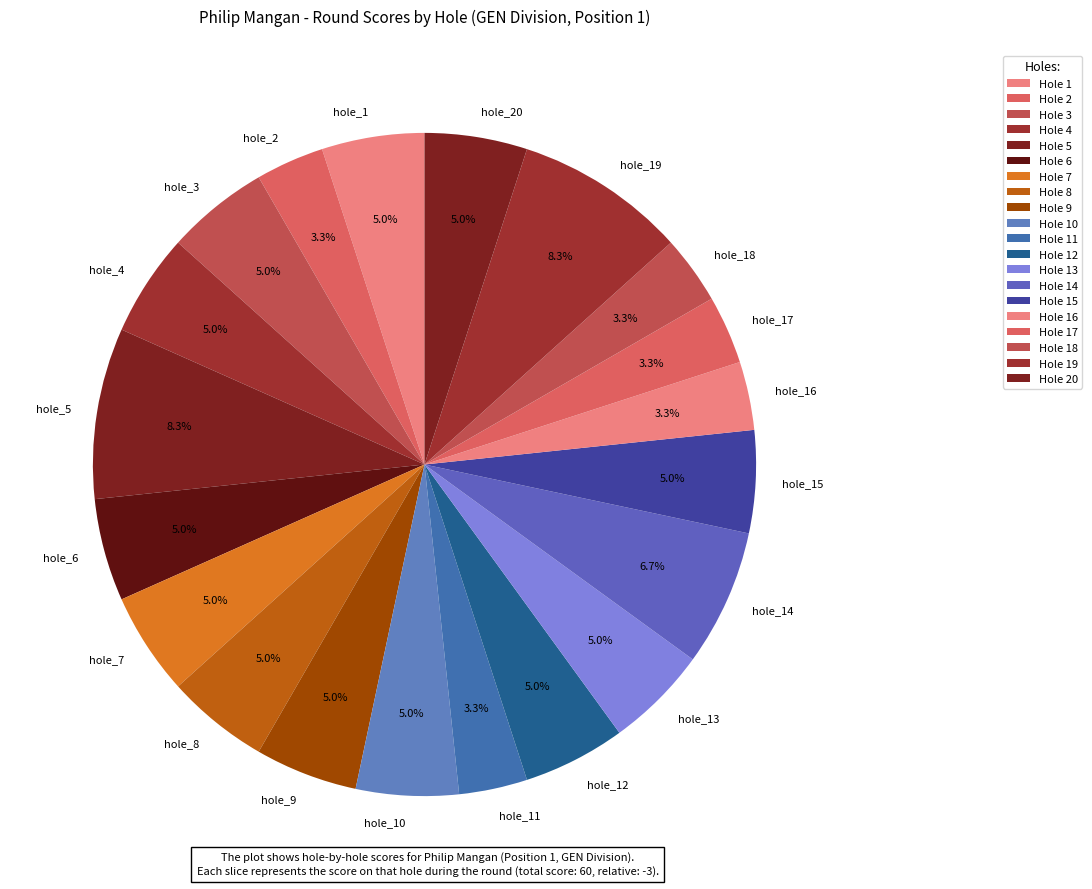

Does hole_17 account for over 50% of the chart?

No